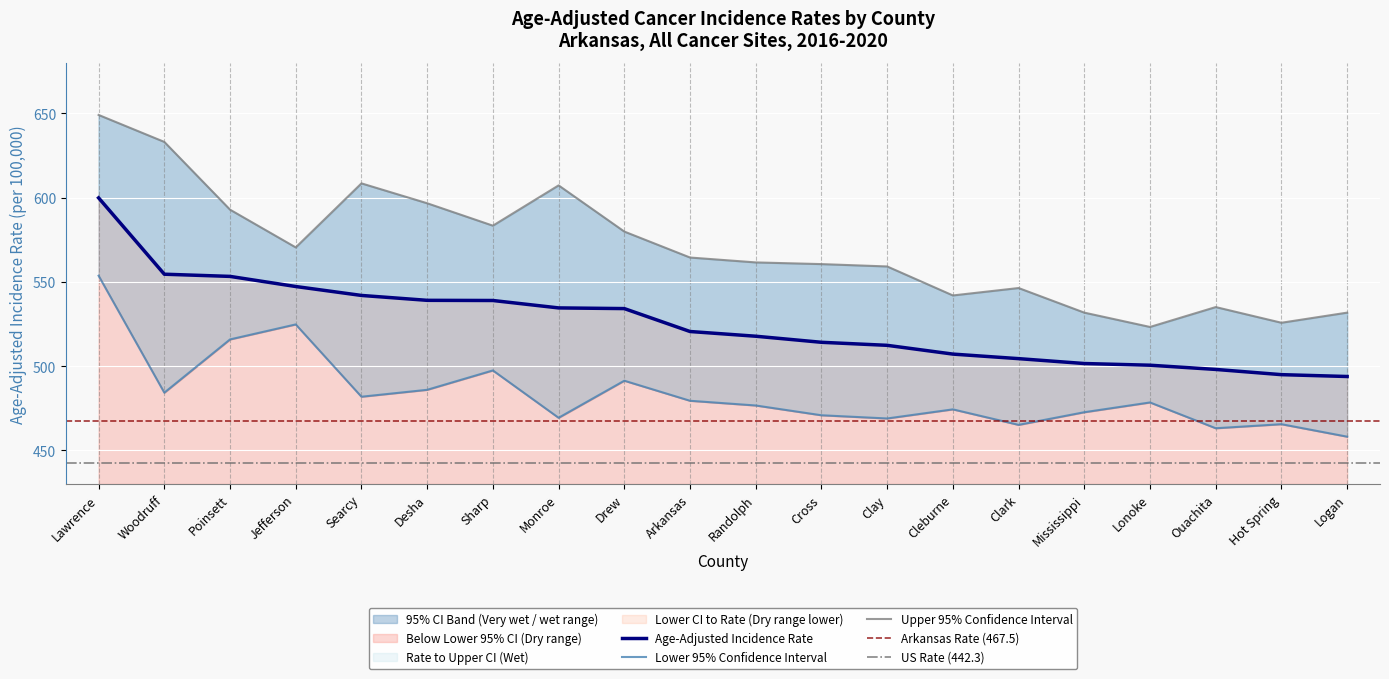

Rank the series at Arkansas from lowest to highest value.

Lower 95% CI, Age-Adjusted Rate, Upper 95% CI